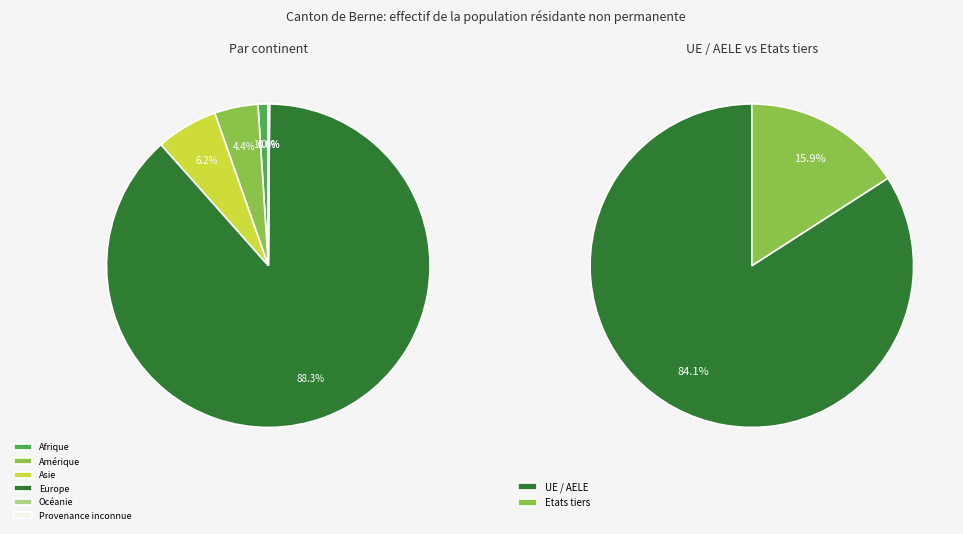

Count the number of slices in the pie.

6